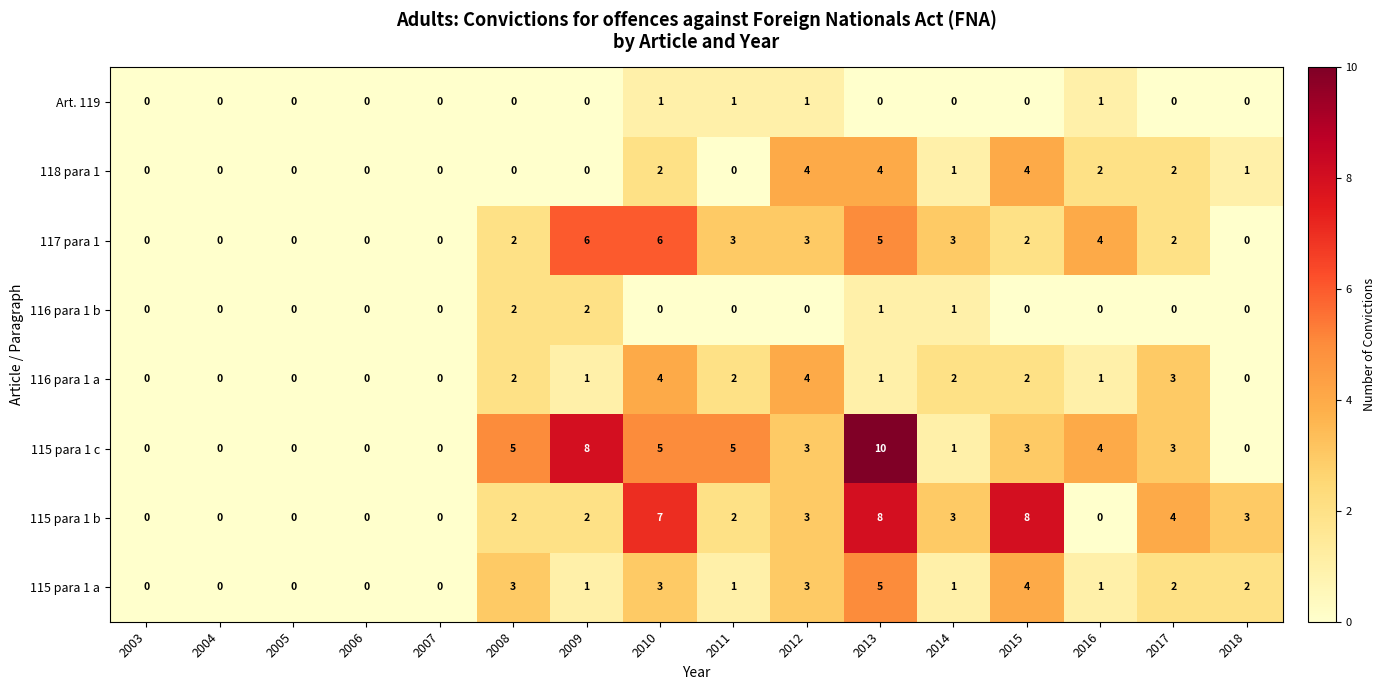

At which label does 115 para 1 a first exceed 1?

2008